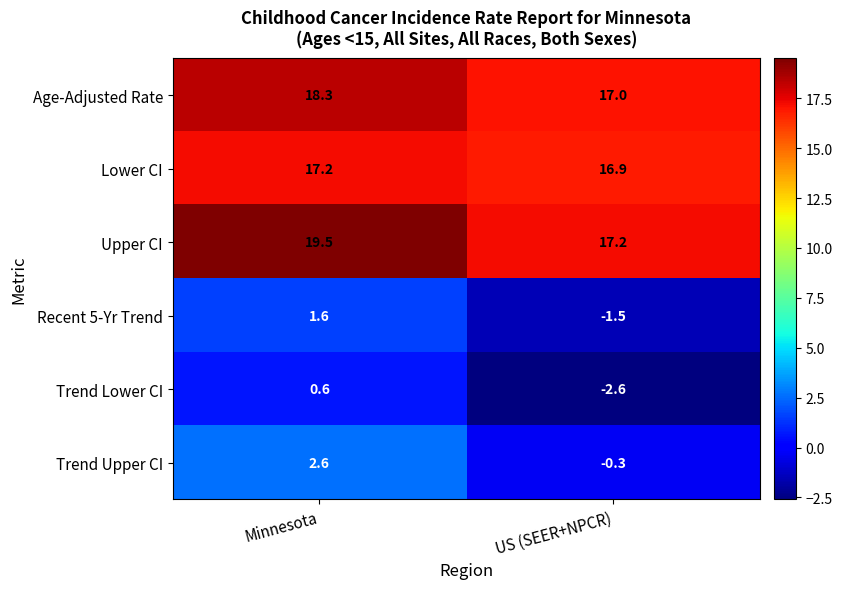

What is the spread (max minus min) of values at US (SEER+NPCR)?

19.8